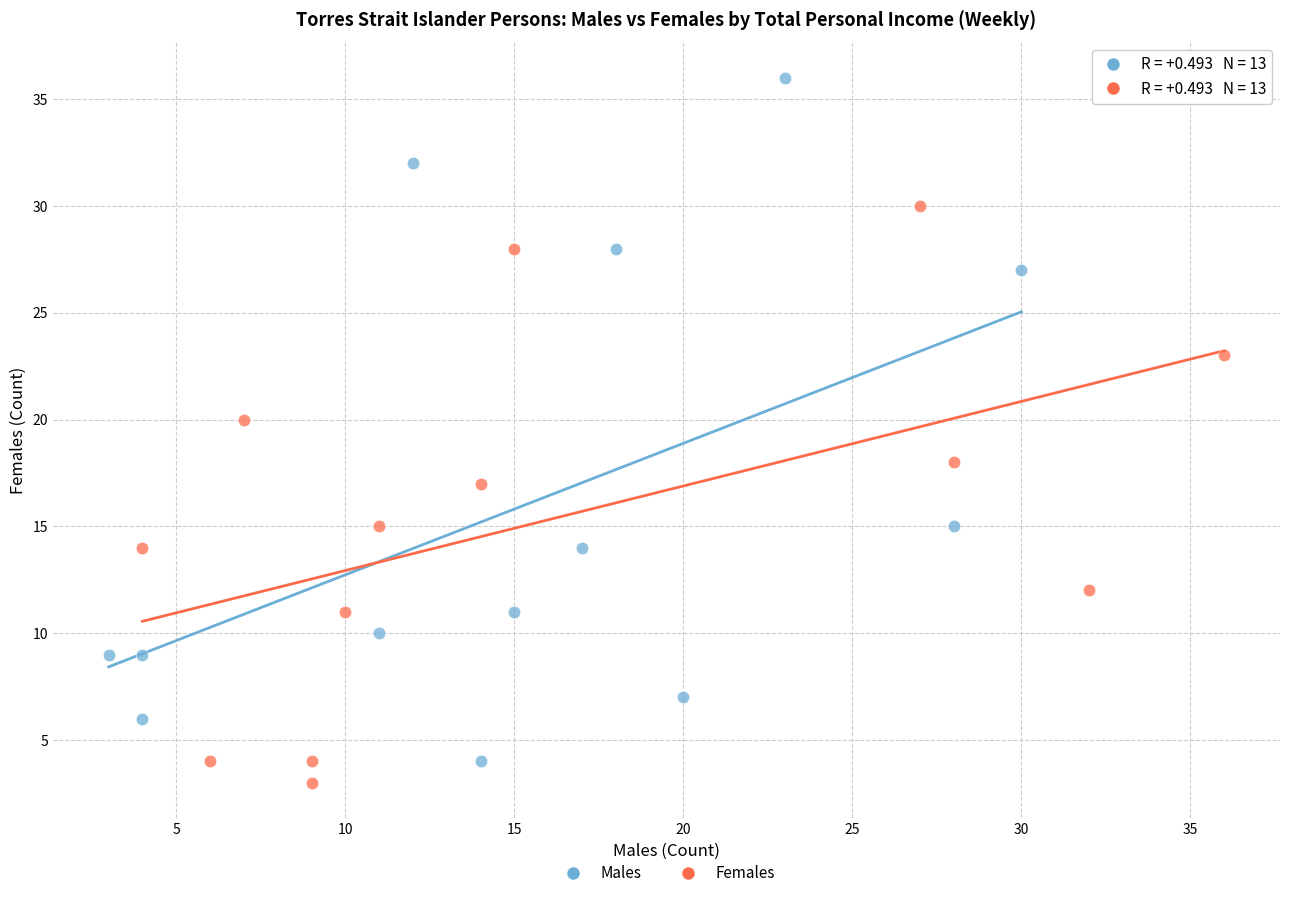

Which series has the widest spread of Y values?

Males